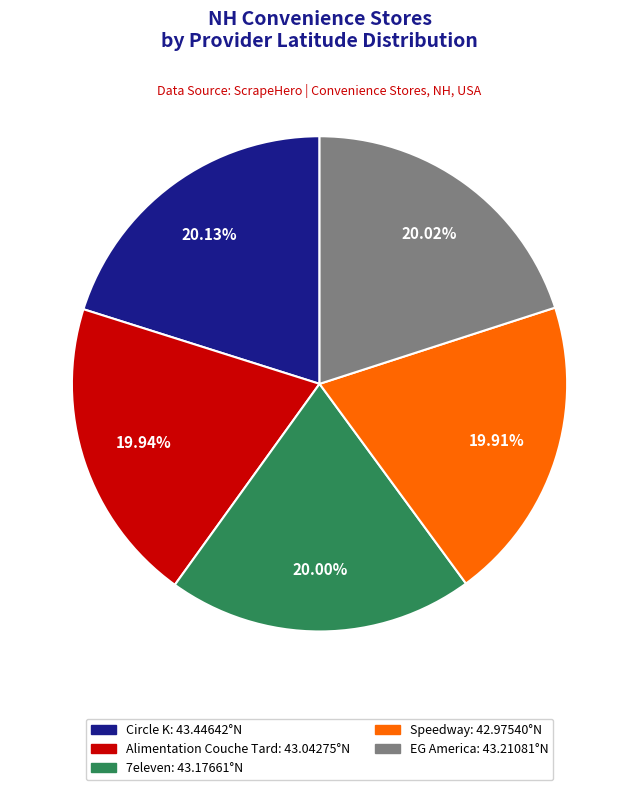

Is the sum of 7eleven and EG America greater than half?

No